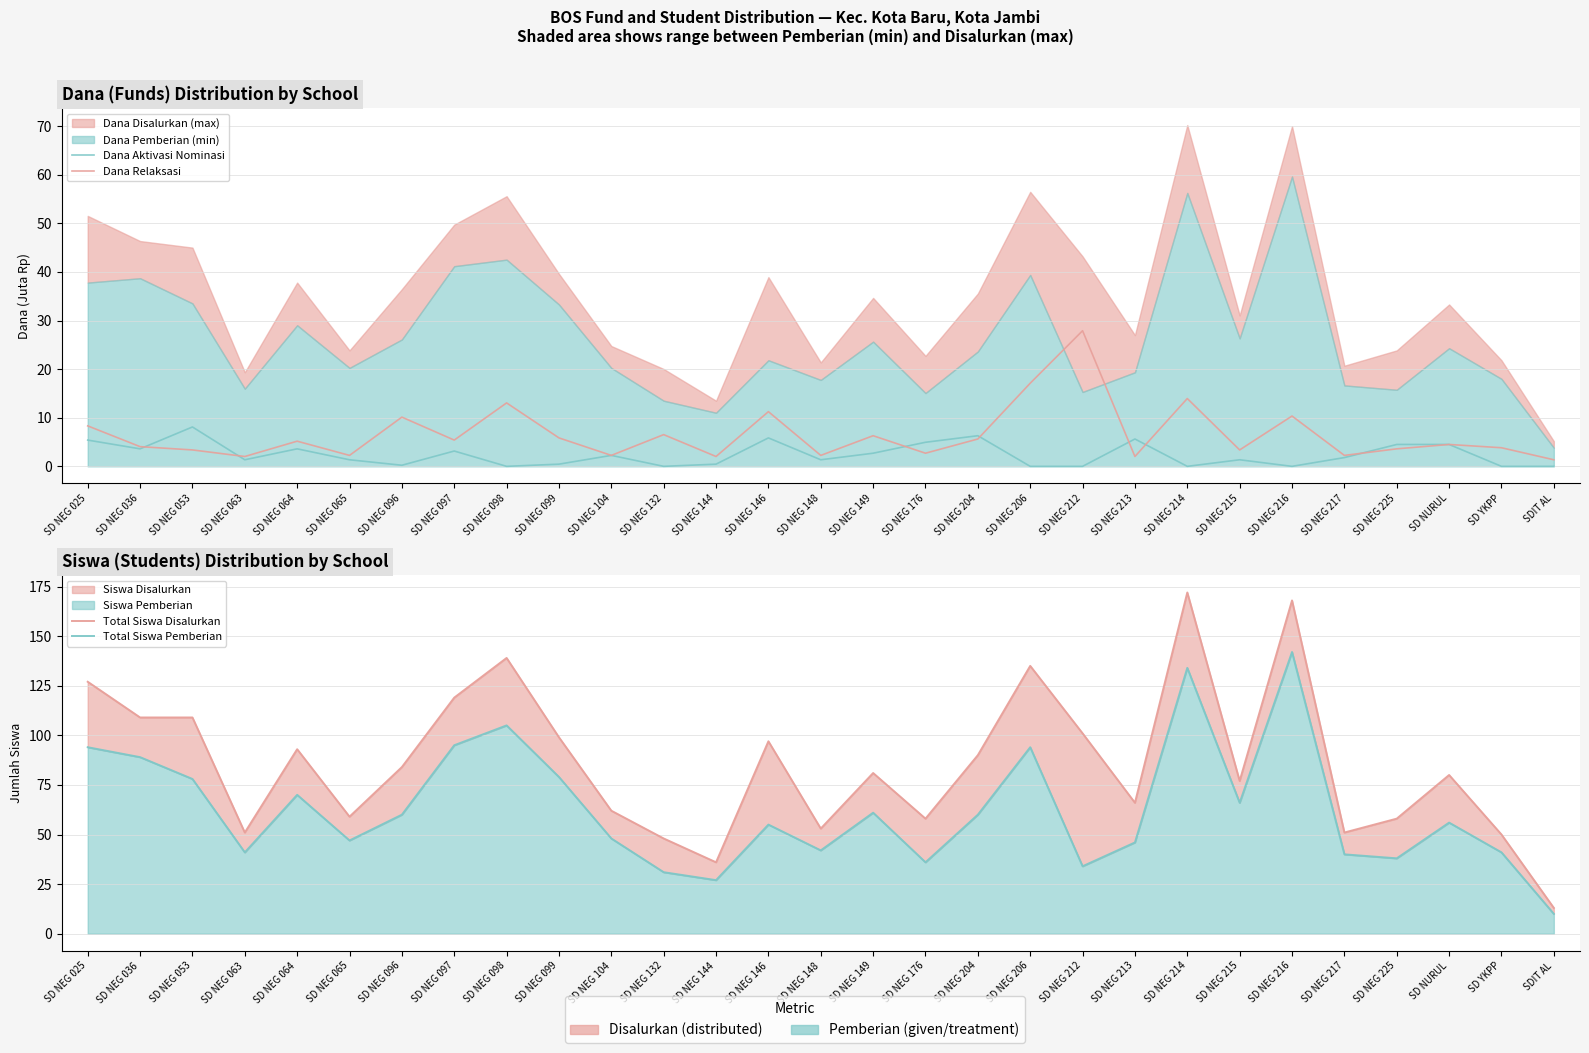

Which label corresponds to the largest value in the chart?

SD NEG 214